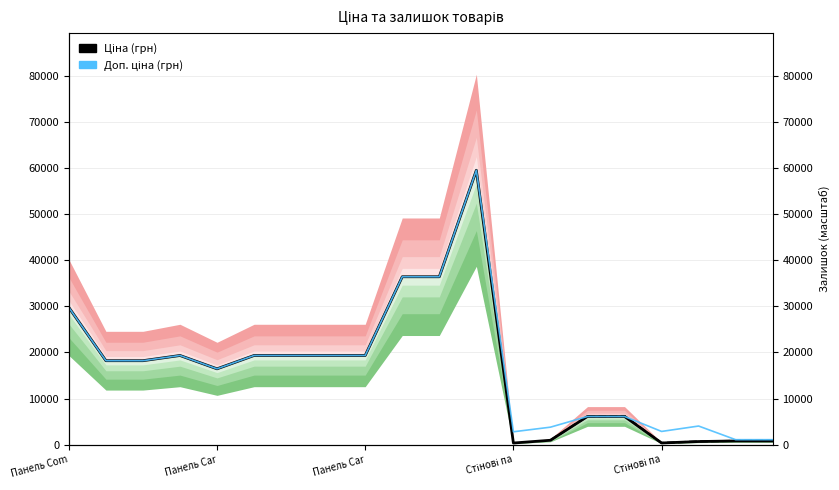

How many lines are shown in the chart?

2